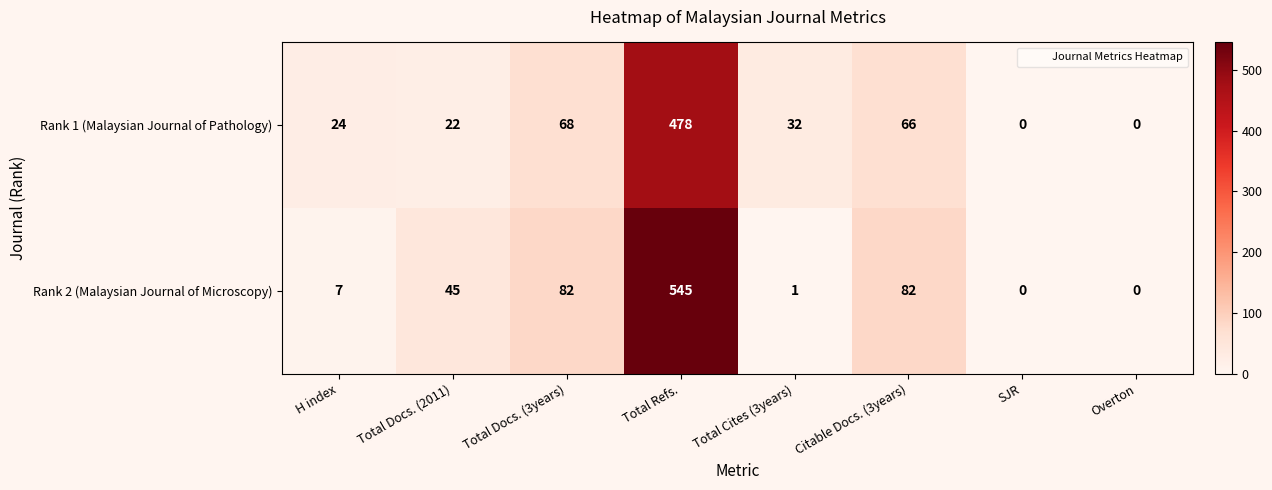

What is the difference between the maximum and minimum values in the Rank 2 (Malaysian Journal of Microscopy) series?

545